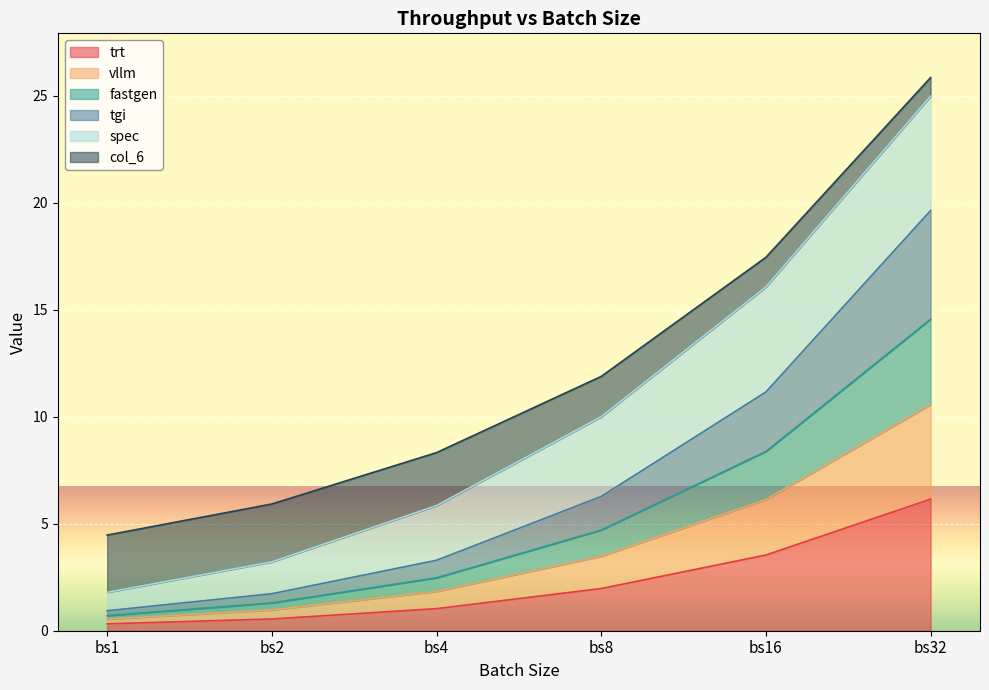

At which category is the sum across all series the highest?

bs32